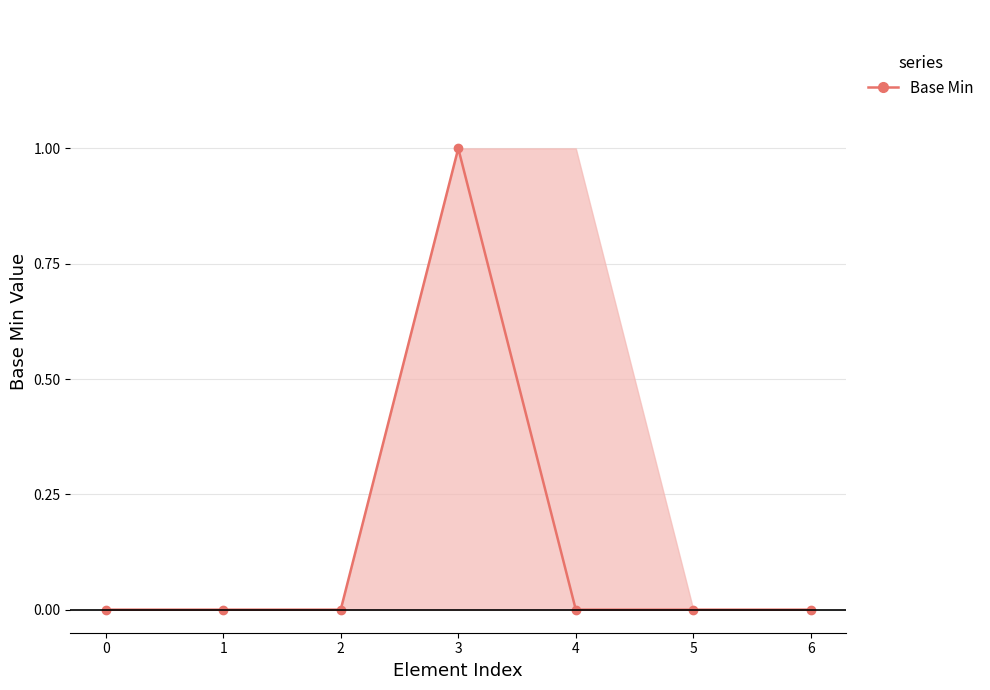

True or false: the data shows 0 at 5.

False